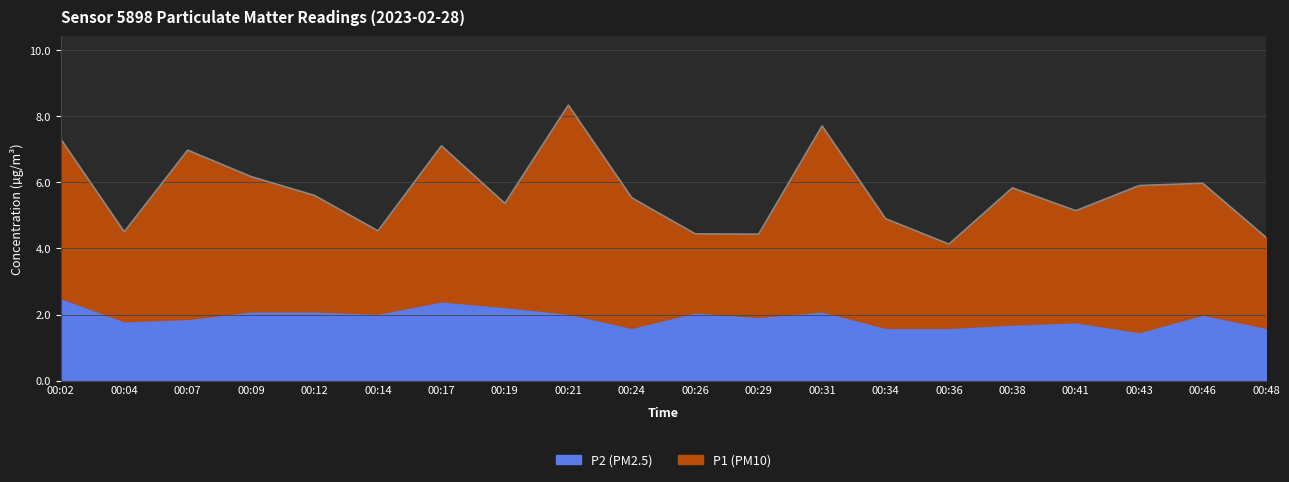

True or false: P1 and P2 intersect in this chart.

False